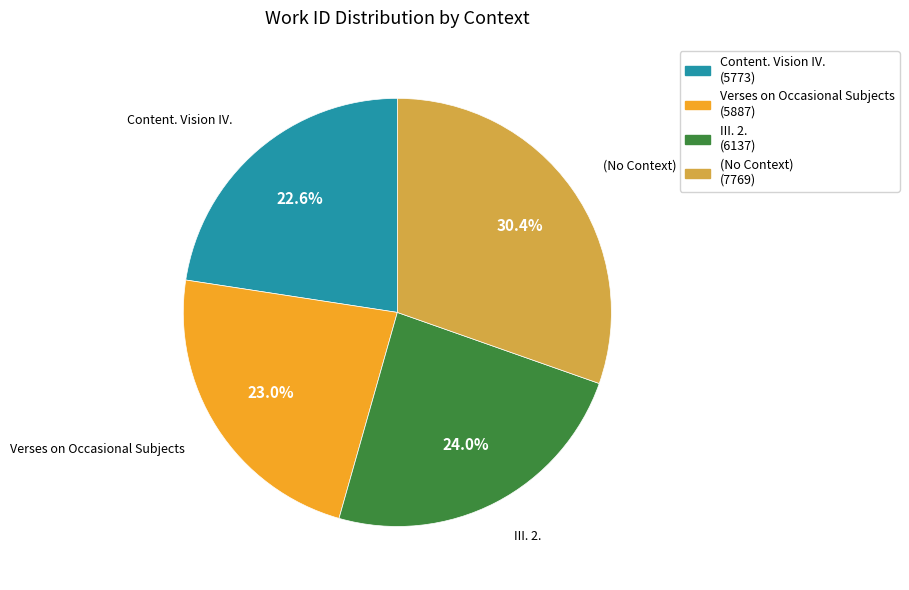

How many segments does this pie chart have?

4